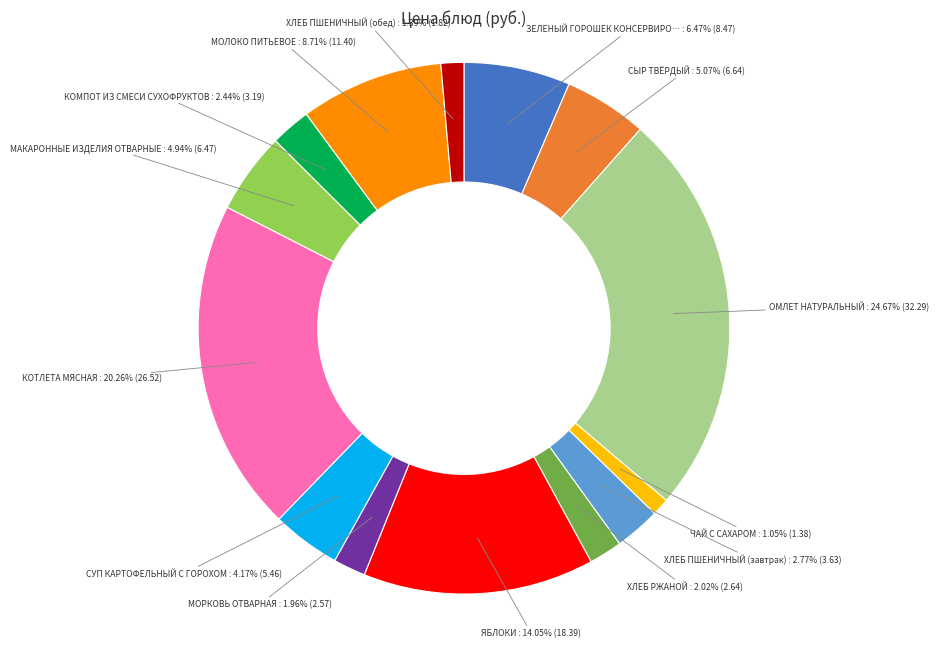

Is there a majority slice in this chart?

No